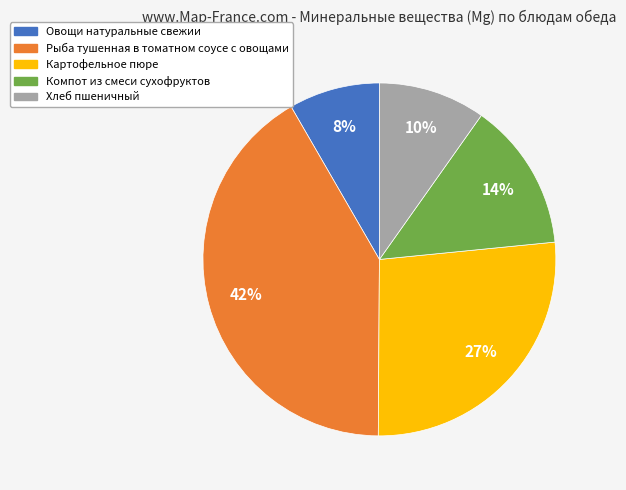

To the nearest percent, what percentage of the pie is Компот из смеси сухофруктов?

14%